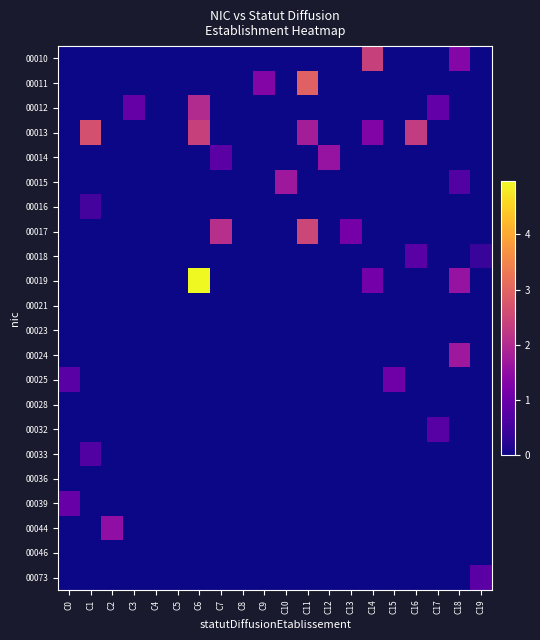

Which label corresponds to the largest value in the chart?

C6